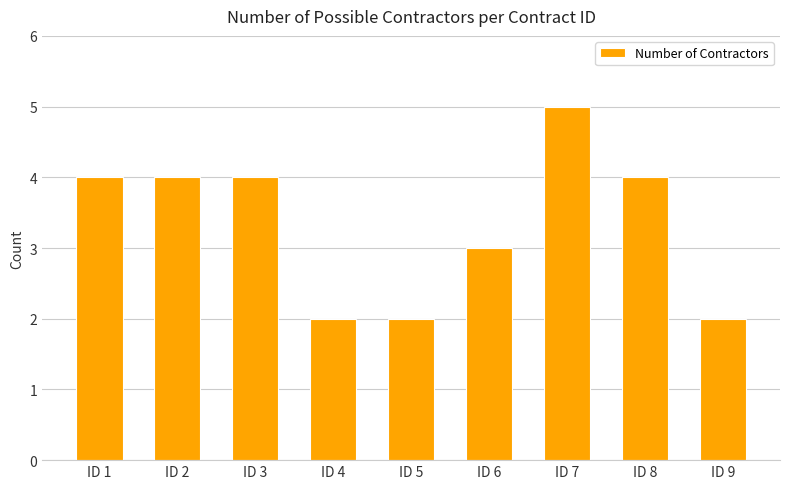

Count the number of categories in the chart.

9